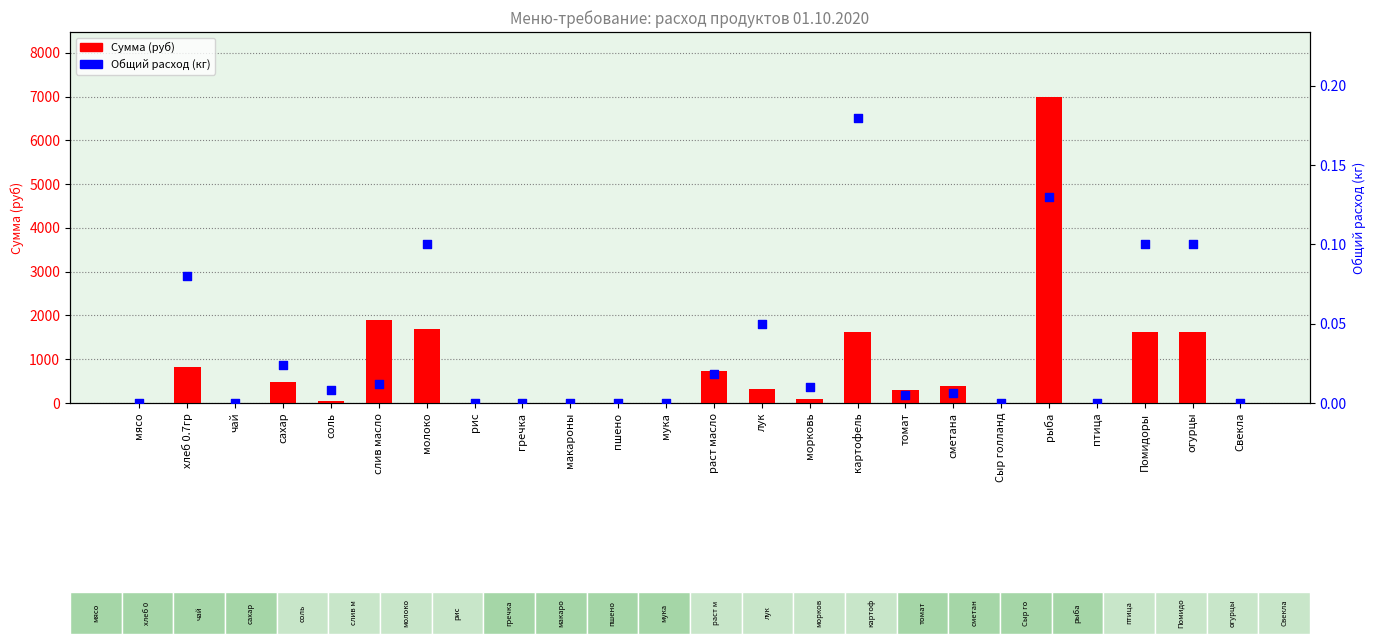

At how many categories does at least one series exceed 5664?

1